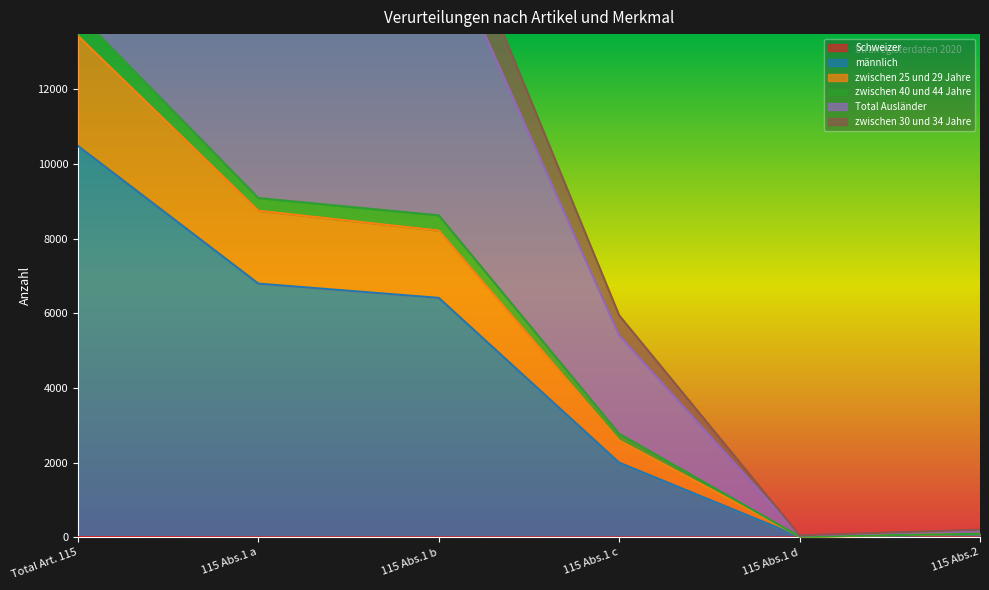

Reading left to right, extract all data points from this chart.

Schweizer: Total Art. 115=9	115 Abs.1 a=3	115 Abs.1 b=2	115 Abs.1 c=0	115 Abs.1 d=0	115 Abs.2=1
männlich: Total Art. 115=10481	115 Abs.1 a=6795	115 Abs.1 b=6413	115 Abs.1 c=2001	115 Abs.1 d=18	115 Abs.2=77
zwischen 25 und 29 Jahre: Total Art. 115=13429	115 Abs.1 a=8747	115 Abs.1 b=8215	115 Abs.1 c=2593	115 Abs.1 d=23	115 Abs.2=93
zwischen 40 und 44 Jahre: Total Art. 115=28594	115 Abs.1 a=18297	115 Abs.1 b=17693	115 Abs.1 c=5944	115 Abs.1 d=55	115 Abs.2=205
Total Ausländer: Total Art. 115=26283	115 Abs.1 a=16883	115 Abs.1 b=16231	115 Abs.1 c=5414	115 Abs.1 d=48	115 Abs.2=184
zwischen 30 und 34 Jahre: Total Art. 115=14032	115 Abs.1 a=9086	115 Abs.1 b=8622	115 Abs.1 c=2775	115 Abs.1 d=23	115 Abs.2=96